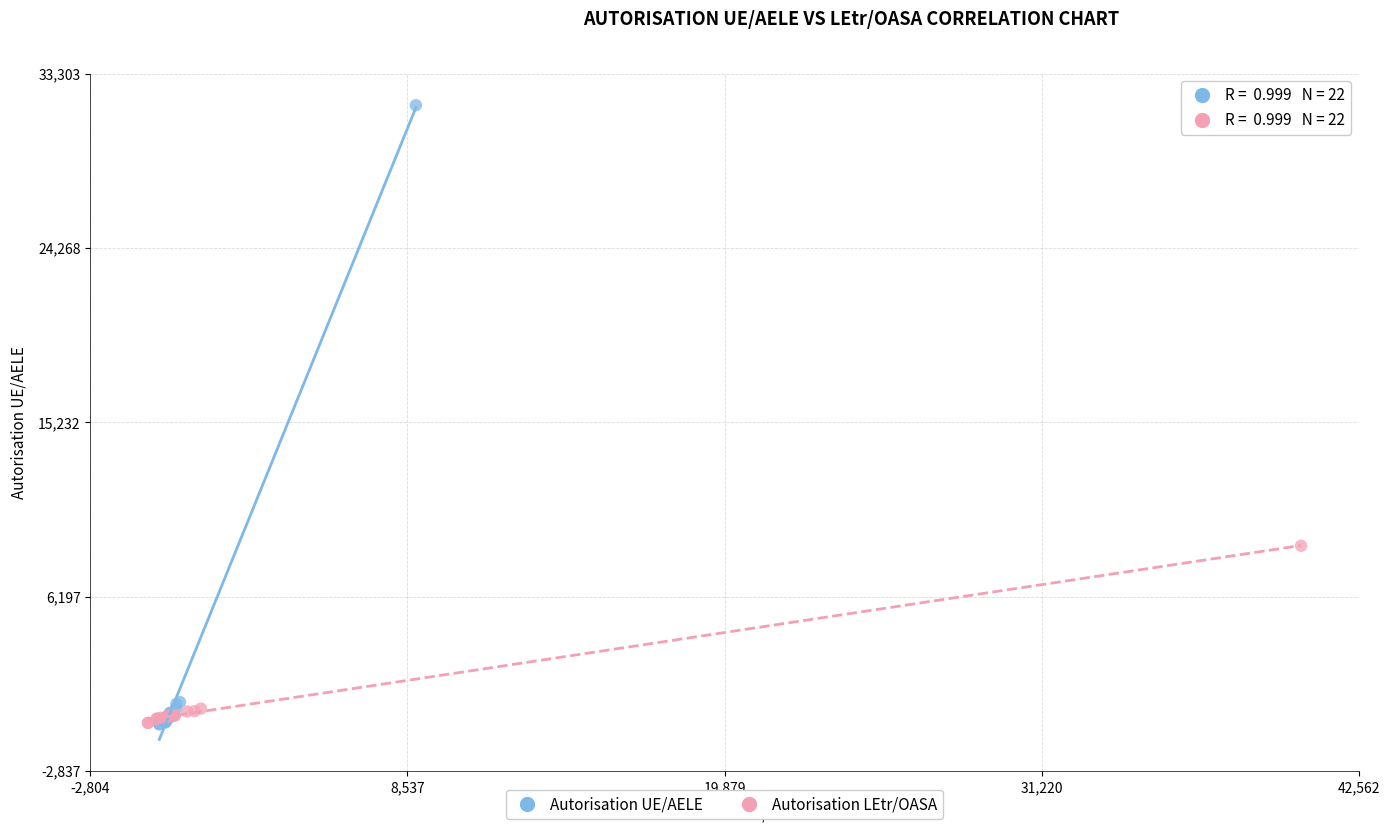

Which series contains the highest Y value?

Autorisation UE/AELE